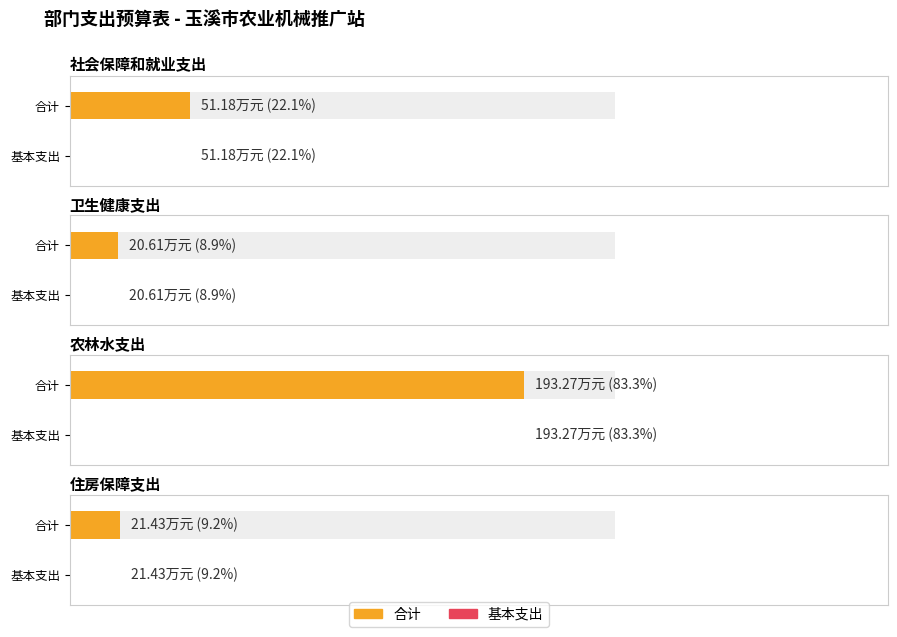

Reading left to right, transcribe all the data shown in this chart.

合计: 51.2	20.6	193.3	21.4
基本支出: 51.2	20.6	193.3	21.4